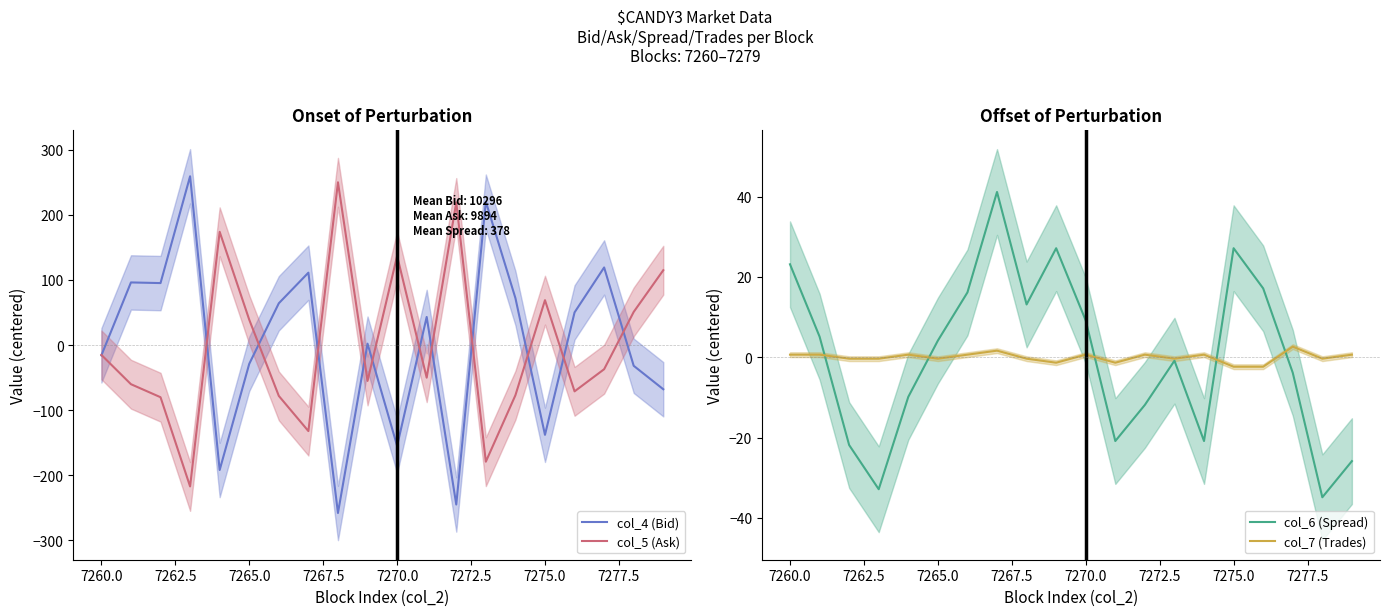

What is the minimum value for col_4 (Bid)?

-257.9